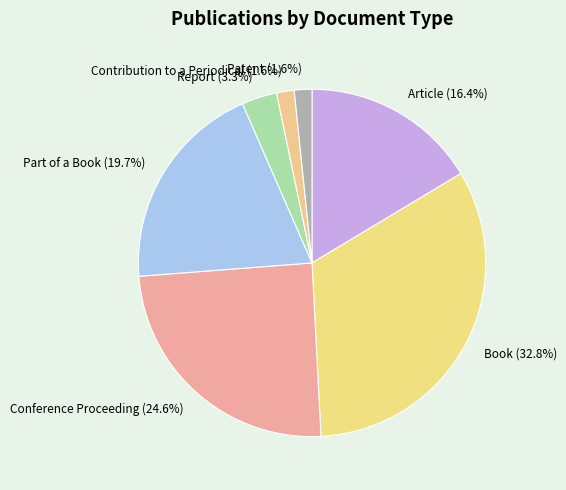

Is the sum of Article and Patent greater than half?

No